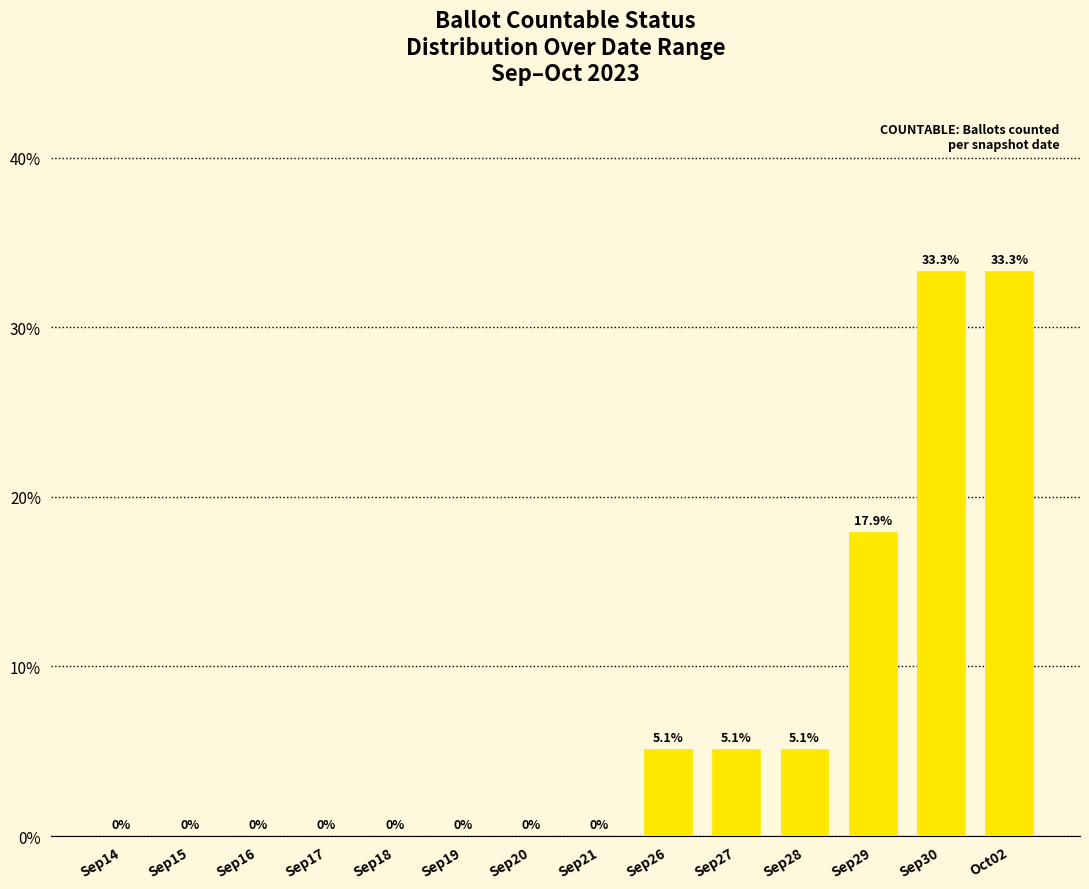

Are the bars horizontal?

No